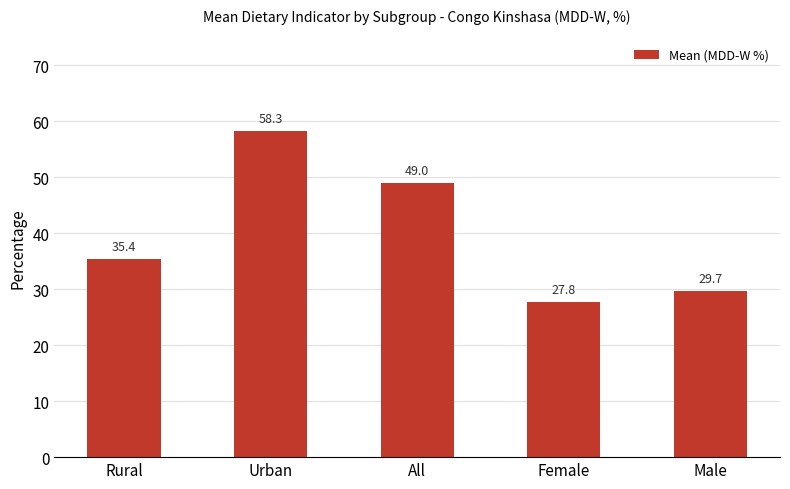

What is the label of the 2nd bar from the left?

Urban